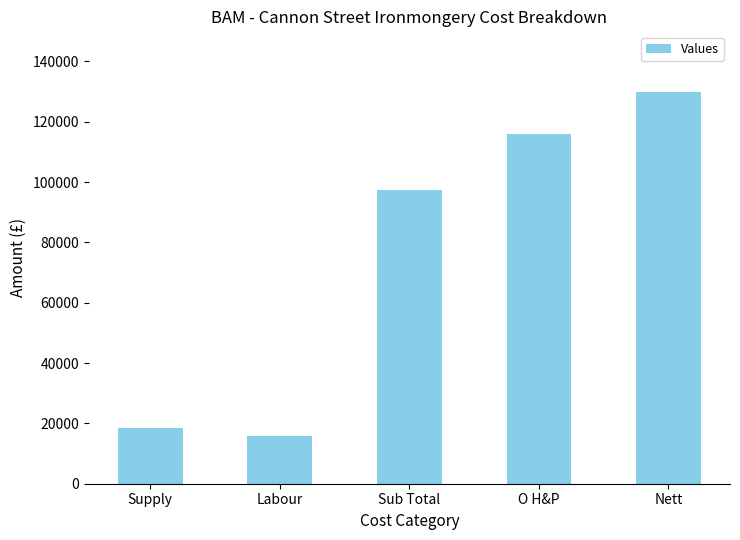

Rank the categories by value from lowest to highest.

Labour, Supply, Sub Total, O H&P, Nett